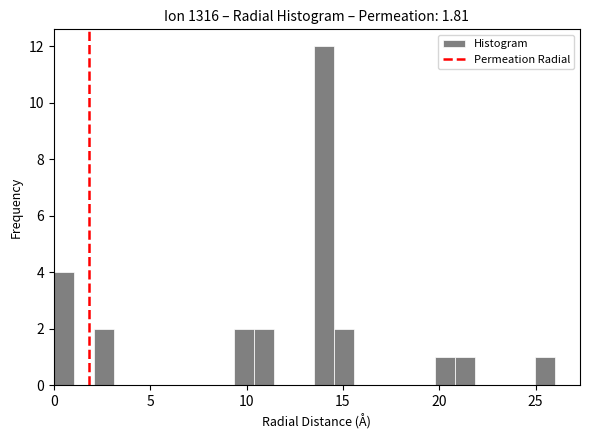

Read against the x-axis, roughly where is the centre of the tallest bar?

14.0